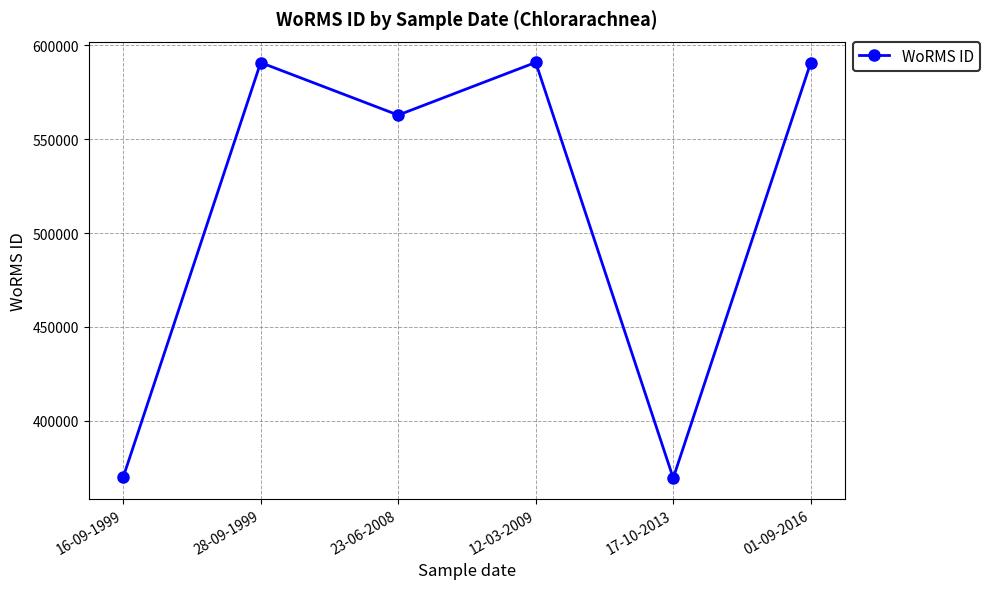

The value at 01-09-2016 is 385050. True or false?

False